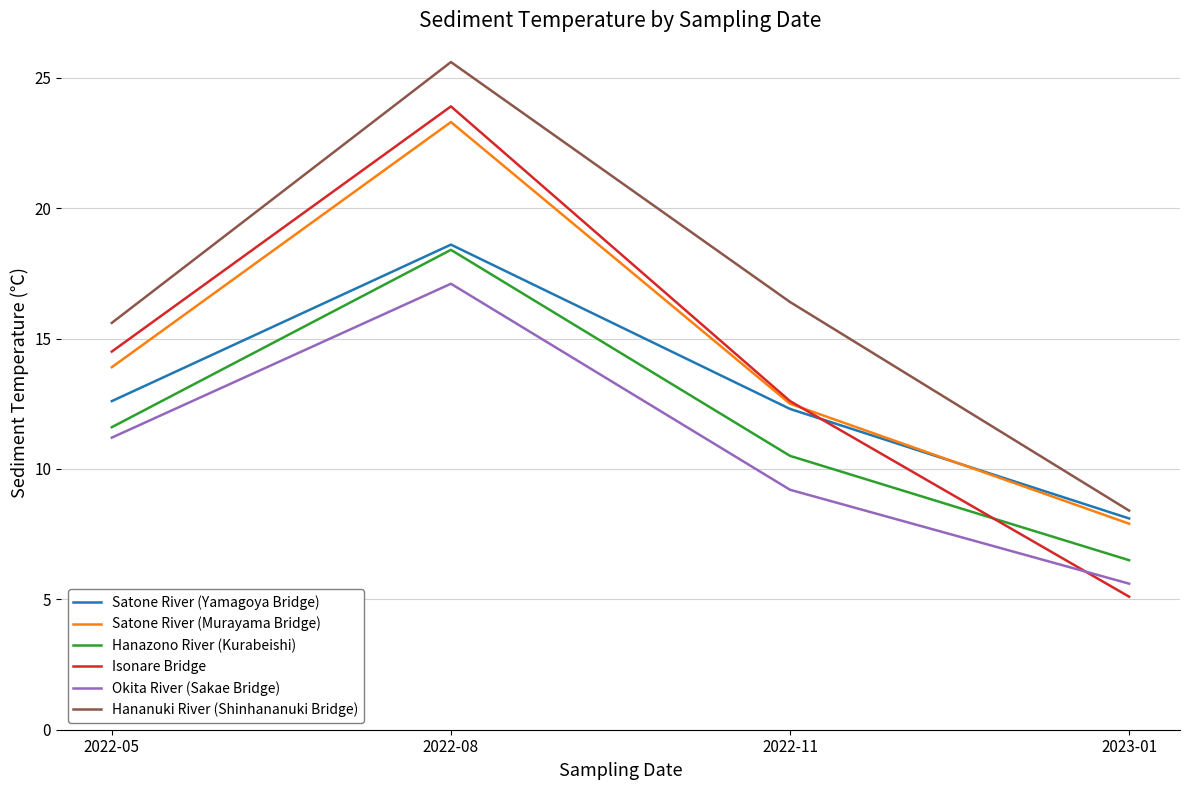

What is the difference between the Isonare Bridge values at 2022-11 and 2023-01?

7.5